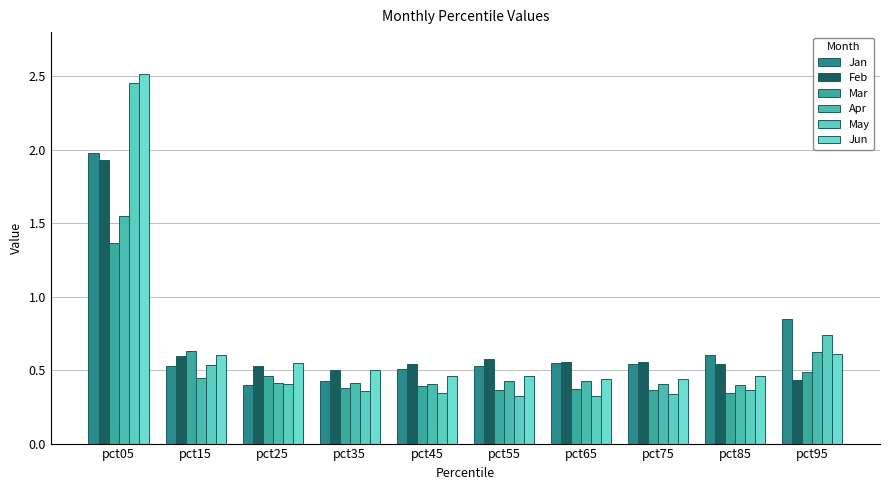

What is the difference between the highest and lowest values at pct15?

0.2